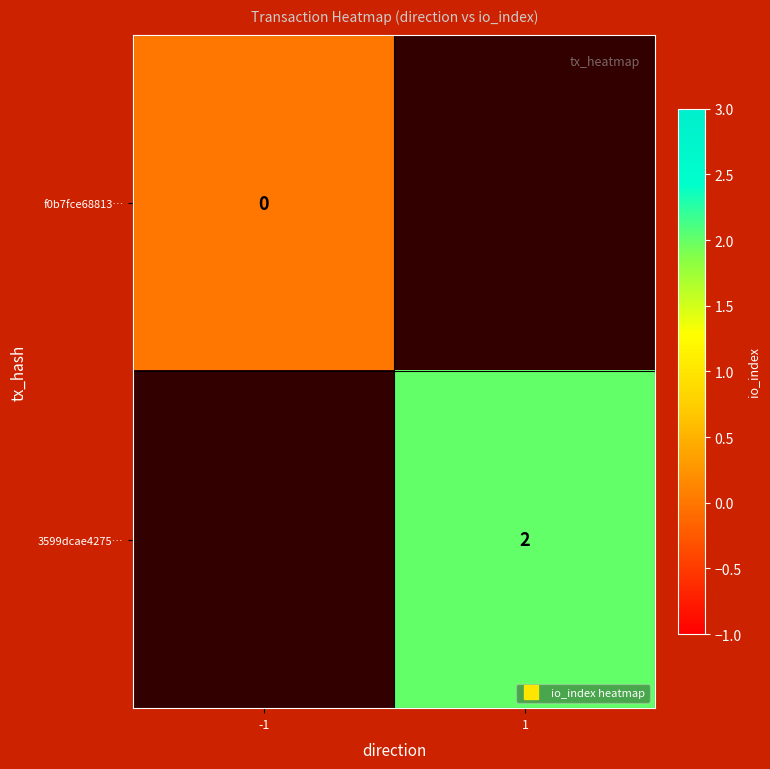

Between -1 and 1, which is larger?

1